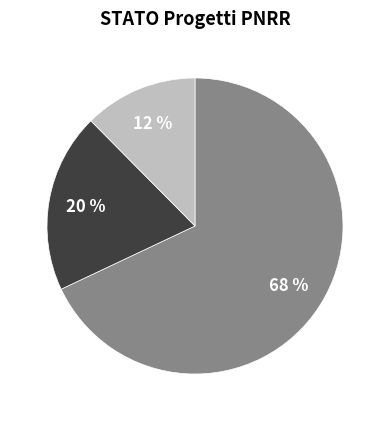

Is there a majority slice in this chart?

Yes